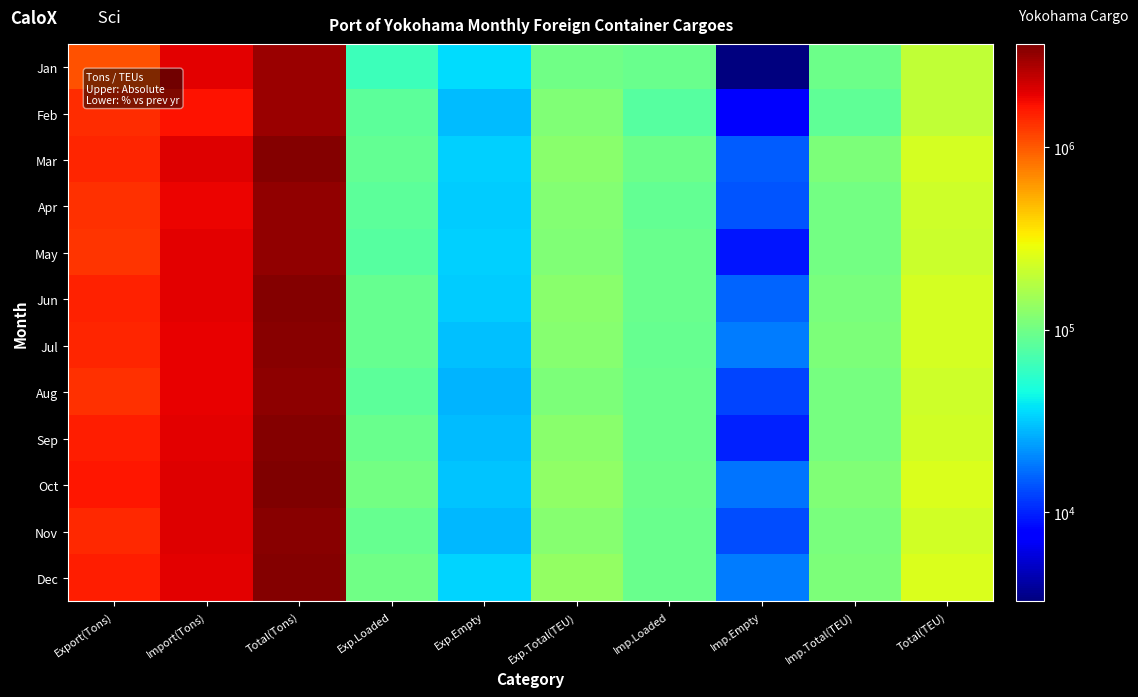

Reading left to right, list all the values displayed in this chart.

Jan: Export(Tons)=1057288.0	Import(Tons)=1998287.0	Total(Tons)=3055575.0	Exp.Loaded=63373.0	Exp.Empty=35588.8	Exp.Total(TEU)=98961.8	Imp.Loaded=94197.5	Imp.Empty=3248.0	Imp.Total(TEU)=97445.5	Total(TEU)=196407.2
Feb: Export(Tons)=1382035.0	Import(Tons)=1656140.0	Total(Tons)=3038175.0	Exp.Loaded=84522.5	Exp.Empty=28744.8	Exp.Total(TEU)=113267.2	Imp.Loaded=78590.8	Imp.Empty=7649.0	Imp.Total(TEU)=86239.8	Total(TEU)=199507.0
Mar: Export(Tons)=1447320.0	Import(Tons)=2025398.0	Total(Tons)=3472718.0	Exp.Loaded=89377.0	Exp.Empty=33094.0	Exp.Total(TEU)=122471.0	Imp.Loaded=95910.8	Imp.Empty=14815.2	Imp.Total(TEU)=110726.0	Total(TEU)=233197.0
Apr: Export(Tons)=1347751.0	Import(Tons)=1864694.0	Total(Tons)=3212445.0	Exp.Loaded=84846.2	Exp.Empty=32576.0	Exp.Total(TEU)=117422.2	Imp.Loaded=88594.2	Imp.Empty=14040.0	Imp.Total(TEU)=102634.2	Total(TEU)=220056.5
May: Export(Tons)=1312889.0	Import(Tons)=1956876.0	Total(Tons)=3269765.0	Exp.Loaded=79803.5	Exp.Empty=32819.8	Exp.Total(TEU)=112623.2	Imp.Loaded=93078.8	Imp.Empty=9217.8	Imp.Total(TEU)=102296.5	Total(TEU)=214919.8
Jun: Export(Tons)=1516219.0	Import(Tons)=1958987.0	Total(Tons)=3475206.0	Exp.Loaded=91847.8	Exp.Empty=32478.5	Exp.Total(TEU)=124326.2	Imp.Loaded=92715.5	Imp.Empty=15911.8	Imp.Total(TEU)=108627.2	Total(TEU)=232953.5
Jul: Export(Tons)=1465799.0	Import(Tons)=1917316.0	Total(Tons)=3383115.0	Exp.Loaded=90157.2	Exp.Empty=30002.5	Exp.Total(TEU)=120159.8	Imp.Loaded=91293.5	Imp.Empty=18614.5	Imp.Total(TEU)=109908.0	Total(TEU)=230067.8
Aug: Export(Tons)=1362021.0	Import(Tons)=1950027.0	Total(Tons)=3312048.0	Exp.Loaded=84037.5	Exp.Empty=27561.8	Exp.Total(TEU)=111599.2	Imp.Loaded=92585.2	Imp.Empty=12728.5	Imp.Total(TEU)=105313.8	Total(TEU)=216913.0
Sep: Export(Tons)=1543972.0	Import(Tons)=1983843.0	Total(Tons)=3527815.0	Exp.Loaded=93817.2	Exp.Empty=28718.0	Exp.Total(TEU)=122535.2	Imp.Loaded=93607.5	Imp.Empty=9879.0	Imp.Total(TEU)=103486.5	Total(TEU)=226021.8
Oct: Export(Tons)=1632015.0	Import(Tons)=2035483.0	Total(Tons)=3667498.0	Exp.Loaded=100837.0	Exp.Empty=30684.0	Exp.Total(TEU)=131521.0	Imp.Loaded=95743.2	Imp.Empty=17767.0	Imp.Total(TEU)=113510.2	Total(TEU)=245031.2
Nov: Export(Tons)=1433857.0	Import(Tons)=2022310.0	Total(Tons)=3456167.0	Exp.Loaded=90639.0	Exp.Empty=28220.2	Exp.Total(TEU)=118859.2	Imp.Loaded=94076.0	Imp.Empty=13279.0	Imp.Total(TEU)=107355.0	Total(TEU)=226214.2
Dec: Export(Tons)=1545004.0	Import(Tons)=2002039.0	Total(Tons)=3547043.0	Exp.Loaded=99557.8	Exp.Empty=33583.0	Exp.Total(TEU)=133140.8	Imp.Loaded=93233.5	Imp.Empty=18768.0	Imp.Total(TEU)=112001.5	Total(TEU)=245142.2